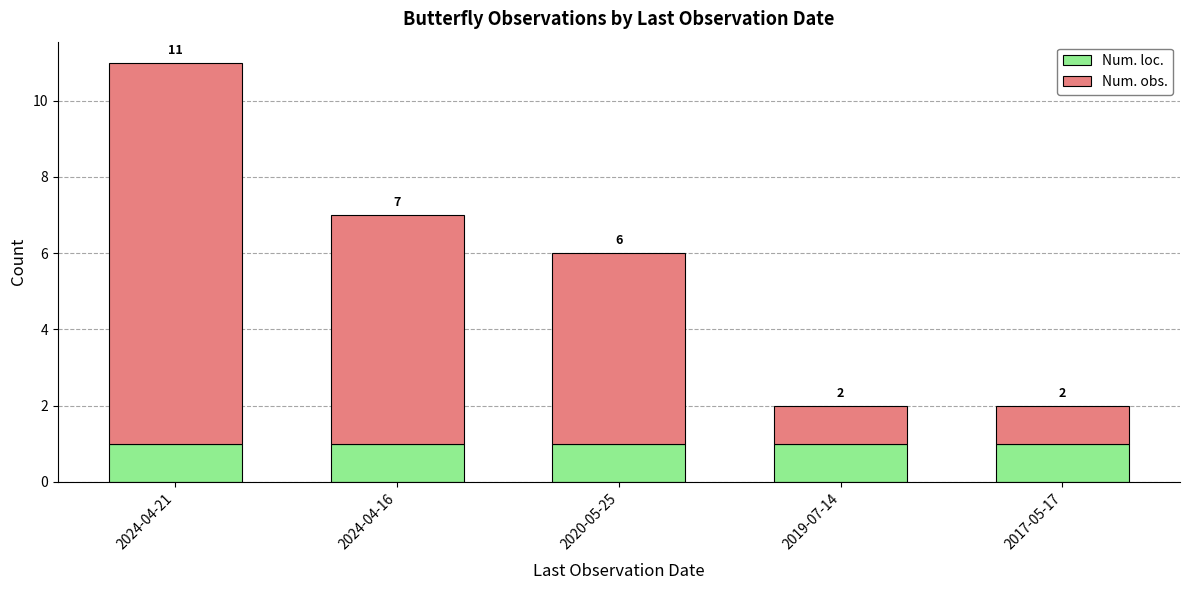

What is the label of the 2nd bar from the right?

2019-07-14